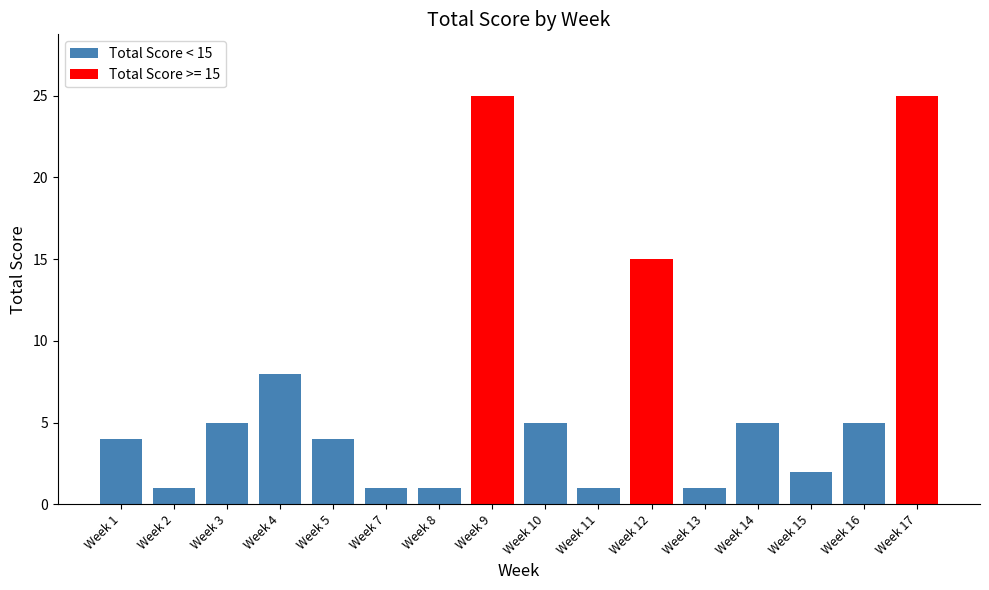

What is the ratio of the value at Week 8 to the value at Week 15?

0.5